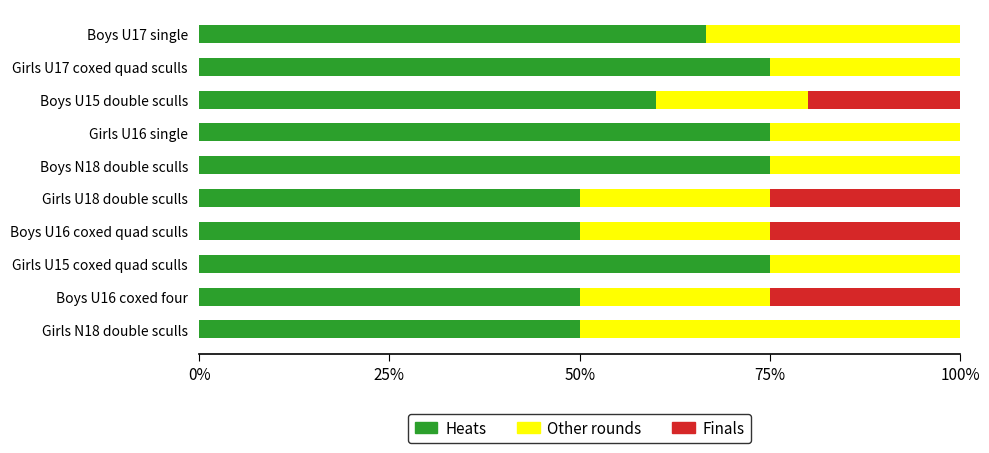

What is the total value across all series at Girls U17 coxed quad sculls?

100.0